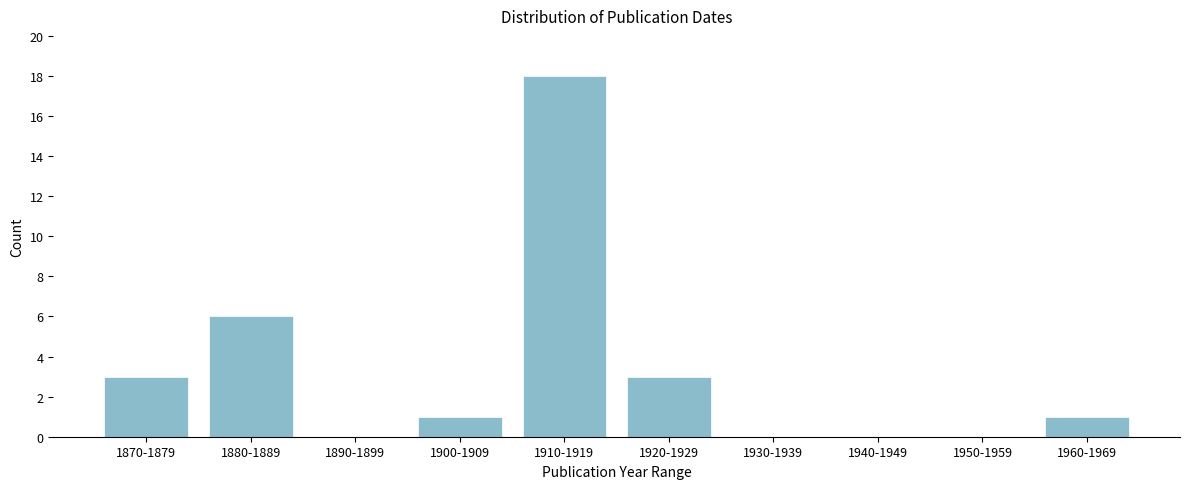

Reading right to left, transcribe all the data shown in this chart.

1960-1969=1	1950-1959=0	1940-1949=0	1930-1939=0	1920-1929=3	1910-1919=18	1900-1909=1	1890-1899=0	1880-1889=6	1870-1879=3